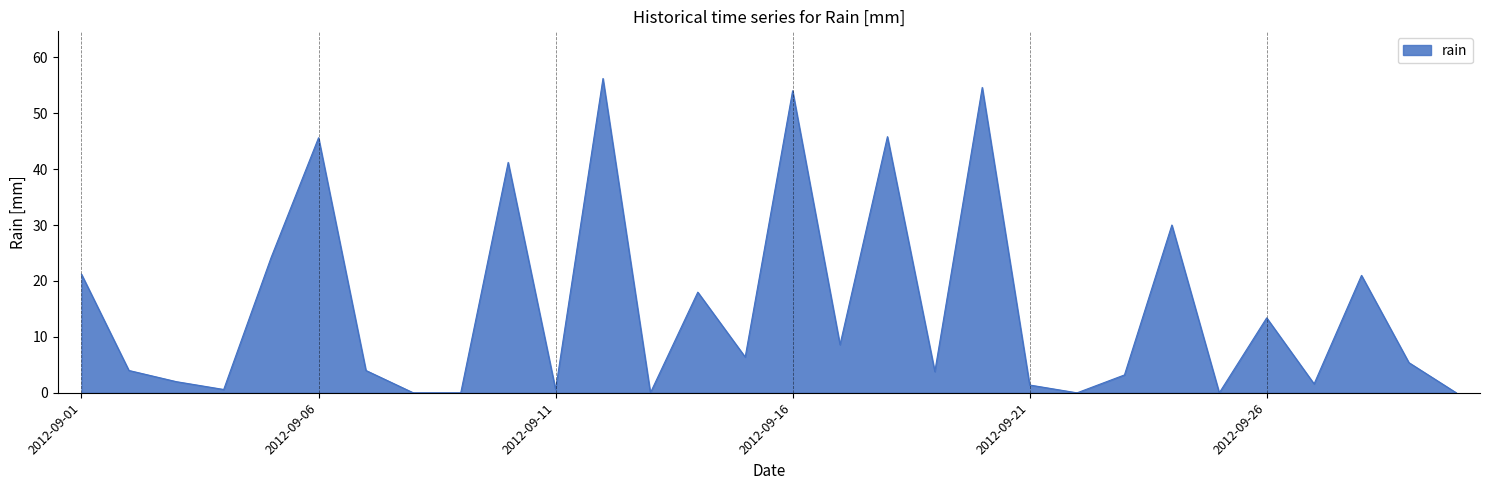

What is the maximum value shown in the chart?

56.2